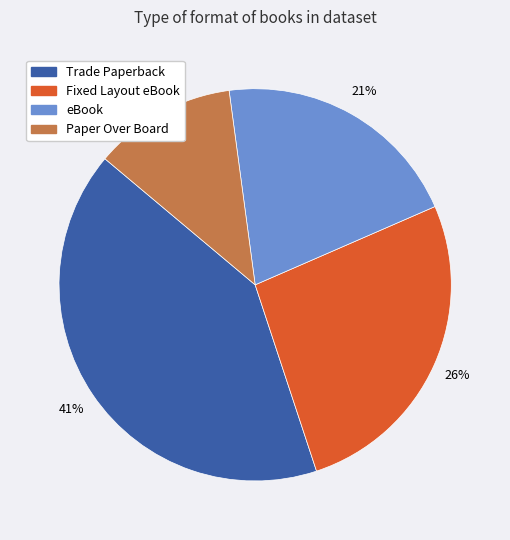

Approximately how many times larger is the value at eBook compared to Fixed Layout eBook?

0.8